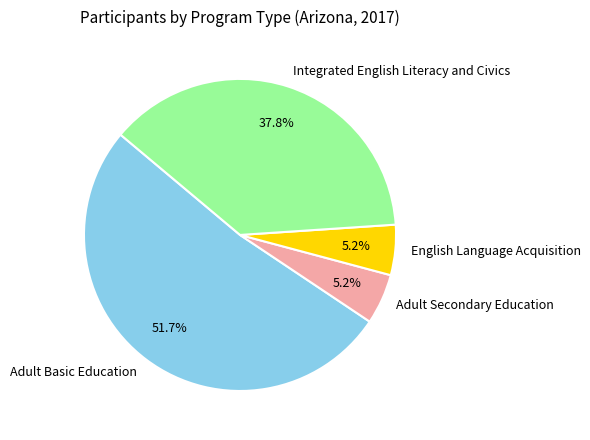

Combined, what portion of the pie is Adult Secondary Education and Adult Basic Education?

57.0%